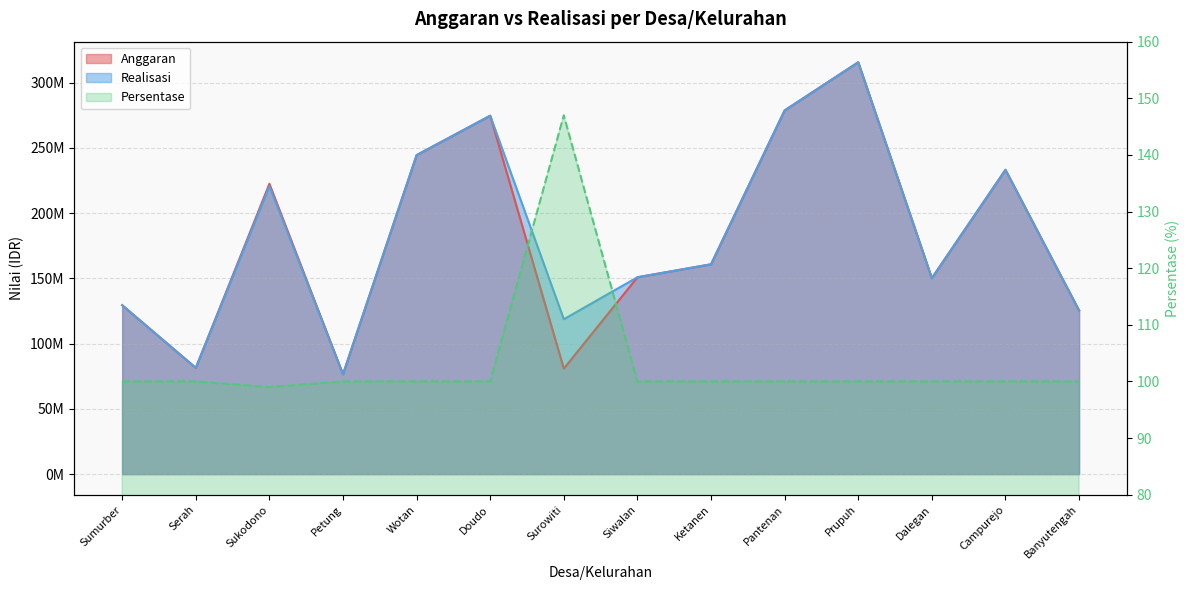

Reading left to right, extract all data points from this chart.

Anggaran: 129434348	81416950	222504200	76527821	244487782	274700179	80859325	150874543	160802955	278753664	315670024	150174127	233227696	125435006
Realisasi: 129434348	81416950	220709150	76527821	244487782	274700179	118694326	150874543	160802955	278753664	315670024	150174127	233227696	125435006
Persentase: 100	100	99	100	100	100	147	100	100	100	100	100	100	100